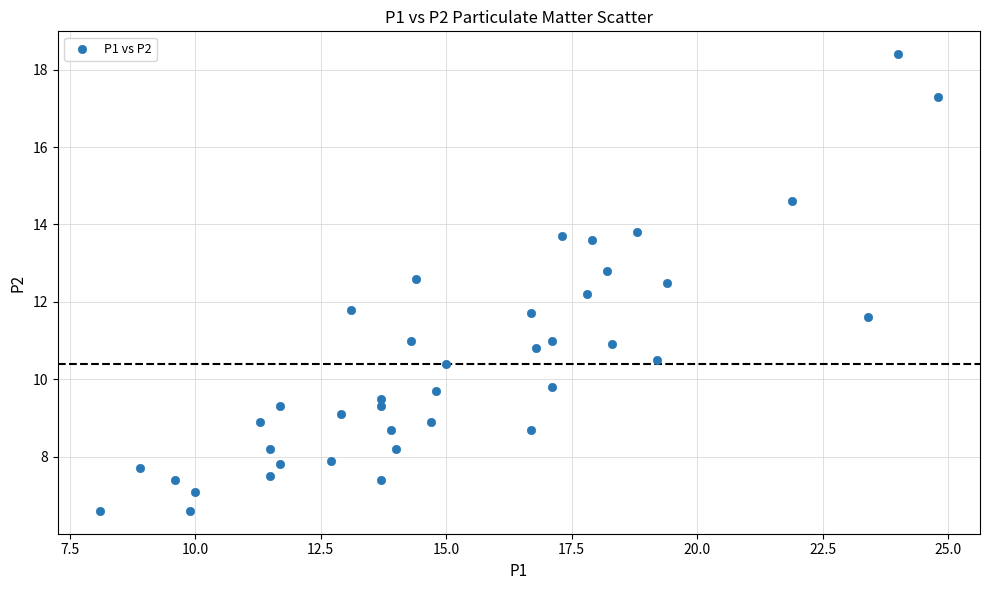

What is the range of X values (max minus min)?

16.7